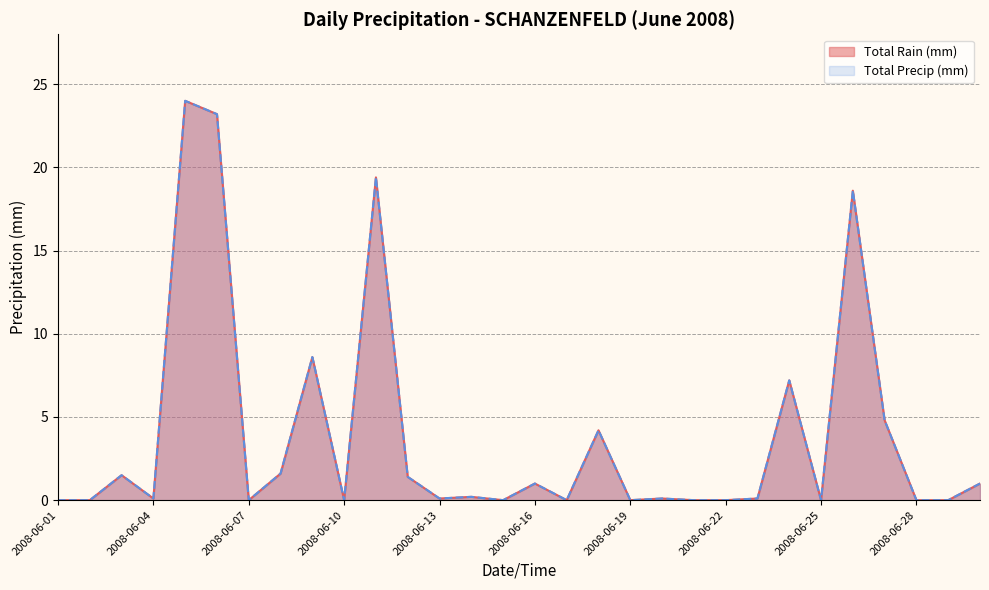

The value of Total Precip (mm) at 2008-06-20 is 0.1. True or false?

False